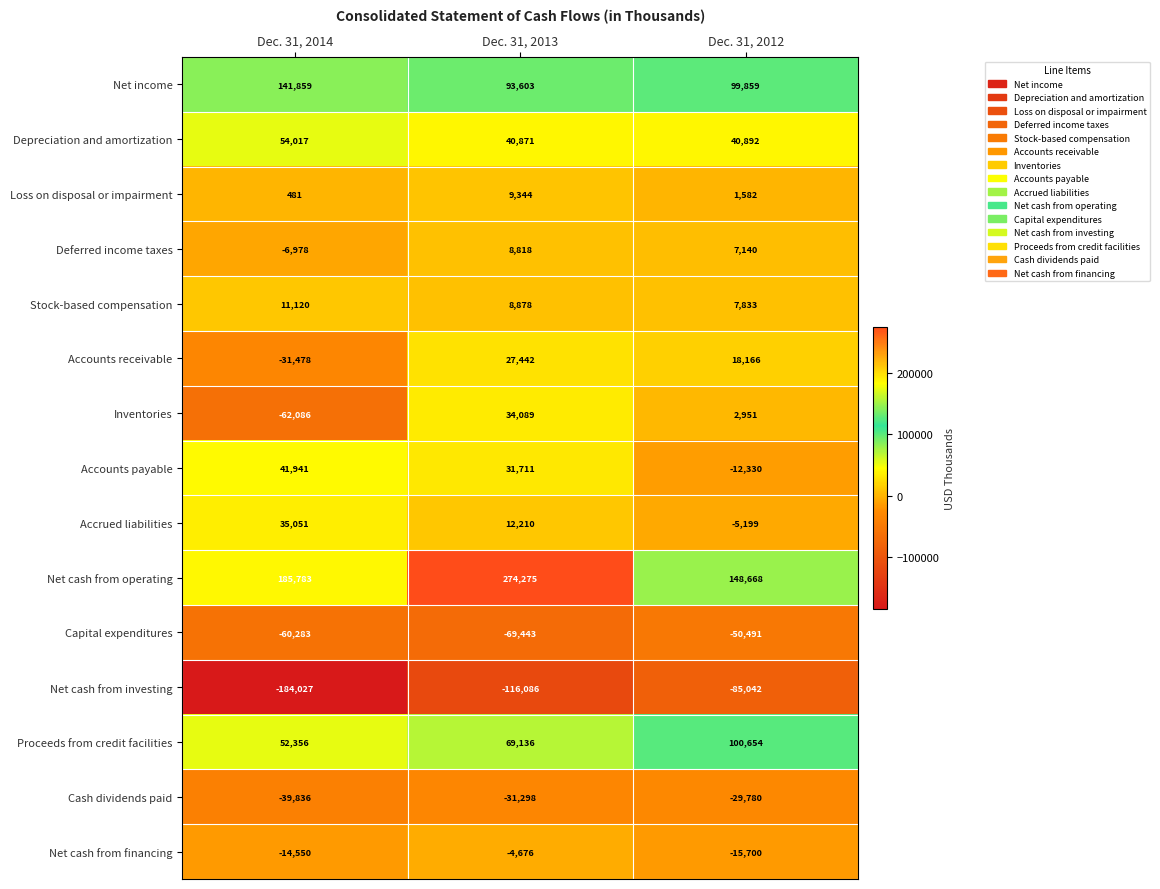

Which series has the widest spread of values?

Net cash from operating